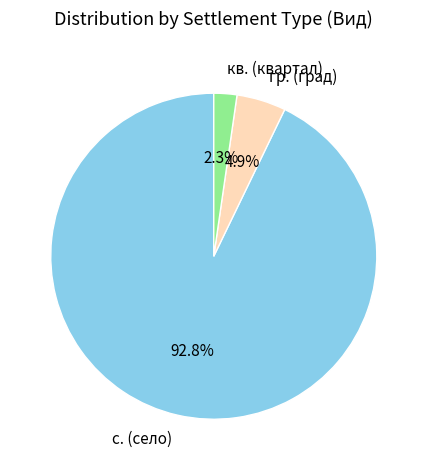

Which has a higher value, гр. (град) or с. (село)?

с. (село)